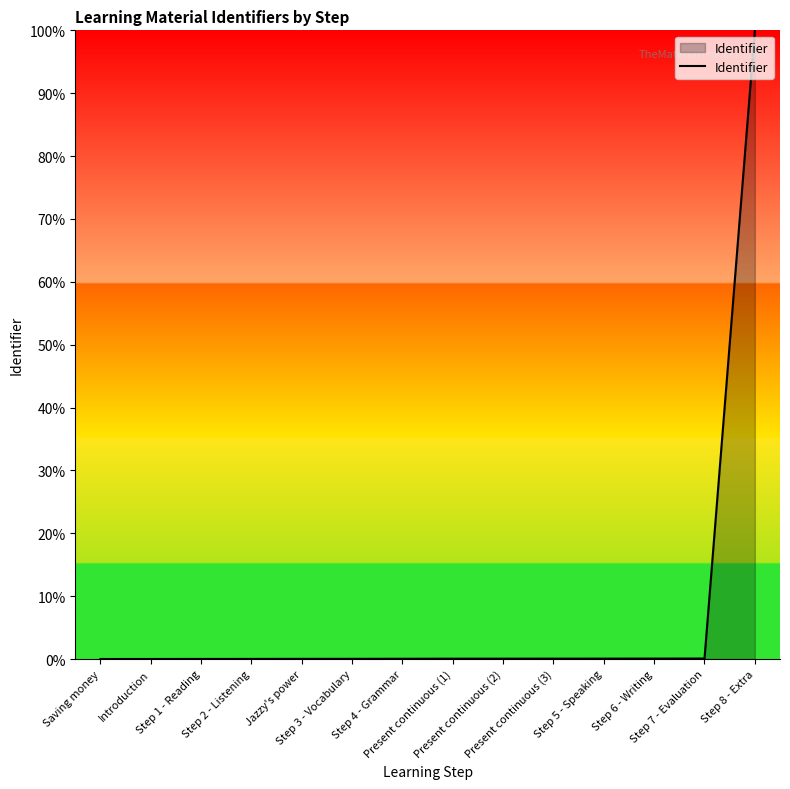

Read the value at Step 8 - Extra.

100.0